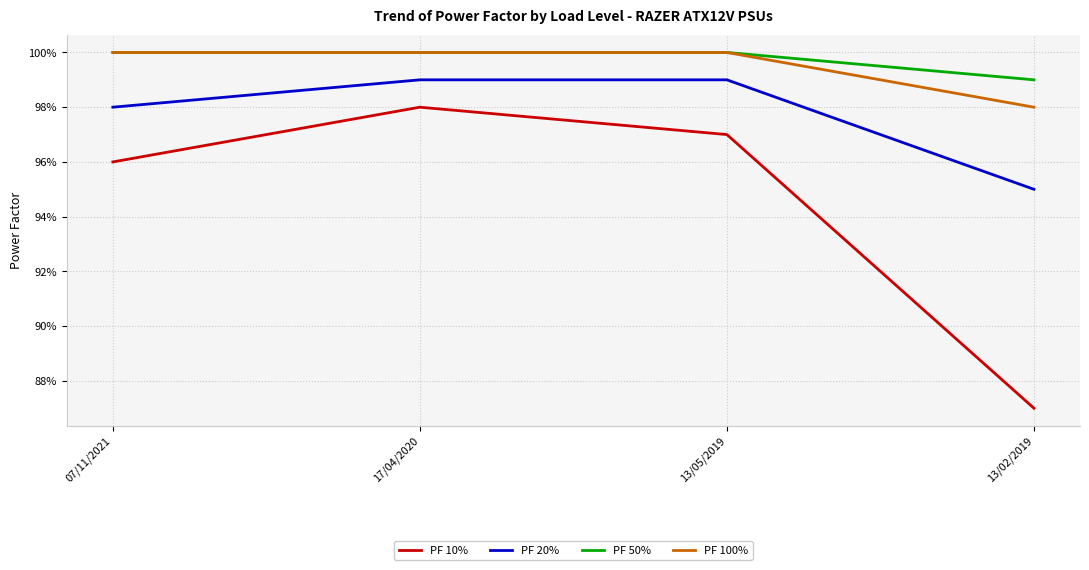

What are all the series names shown in the legend?

PF 10%, PF 20%, PF 50%, PF 100%